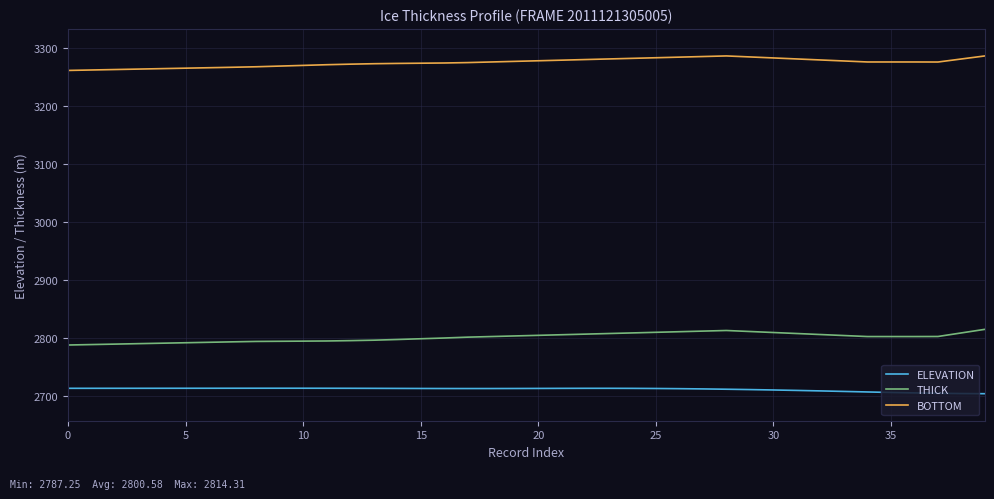

What is the minimum value for ELEVATION?

2703.3